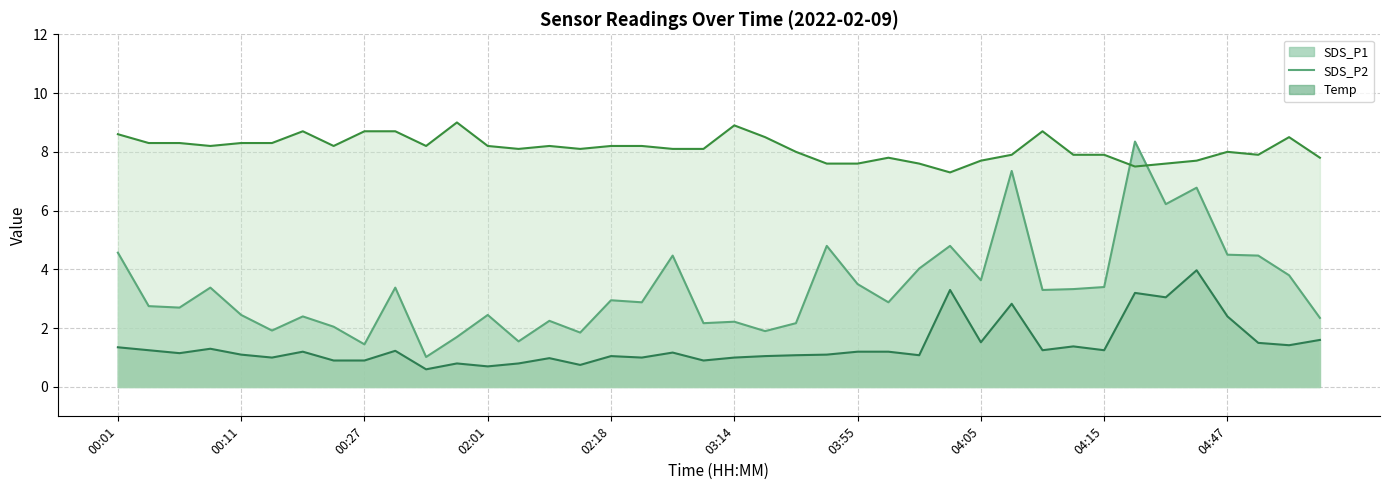

Reading left to right, transcribe all the data shown in this chart.

SDS_P1: 4.6	2.8	2.7	3.4	2.5	1.9	2.4	2.0	1.4	3.4	1.0	1.7	2.5	1.6	2.2	1.9	3.0	2.9	4.5	2.2	2.2	1.9	2.2	4.8	3.5	2.9	4.0	4.8	3.6	7.3	3.3	3.3	3.4	8.3	6.2	6.8	4.5	4.5	3.8	2.4
SDS_P2: 1.4	1.2	1.1	1.3	1.1	1.0	1.2	0.9	0.9	1.2	0.6	0.8	0.7	0.8	1.0	0.8	1.1	1.0	1.2	0.9	1.0	1.1	1.1	1.1	1.2	1.2	1.1	3.3	1.5	2.8	1.2	1.4	1.2	3.2	3.0	4.0	2.4	1.5	1.4	1.6
Temp: 8.6	8.3	8.3	8.2	8.3	8.3	8.7	8.2	8.7	8.7	8.2	9.0	8.2	8.1	8.2	8.1	8.2	8.2	8.1	8.1	8.9	8.5	8.0	7.6	7.6	7.8	7.6	7.3	7.7	7.9	8.7	7.9	7.9	7.5	7.6	7.7	8.0	7.9	8.5	7.8